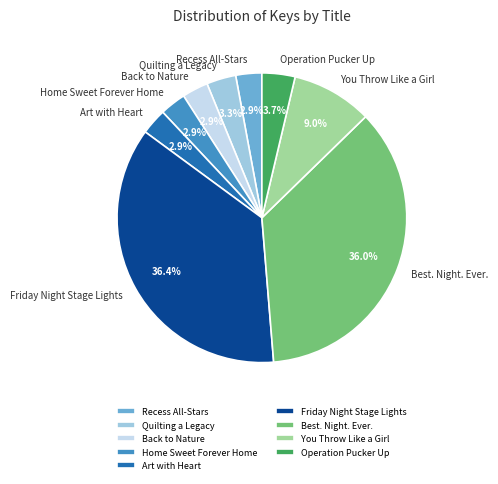

Does any single category account for the majority?

No